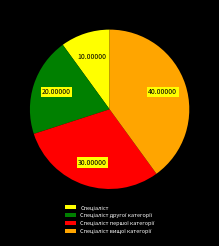

Is there any slice that represents more than half of the pie?

No